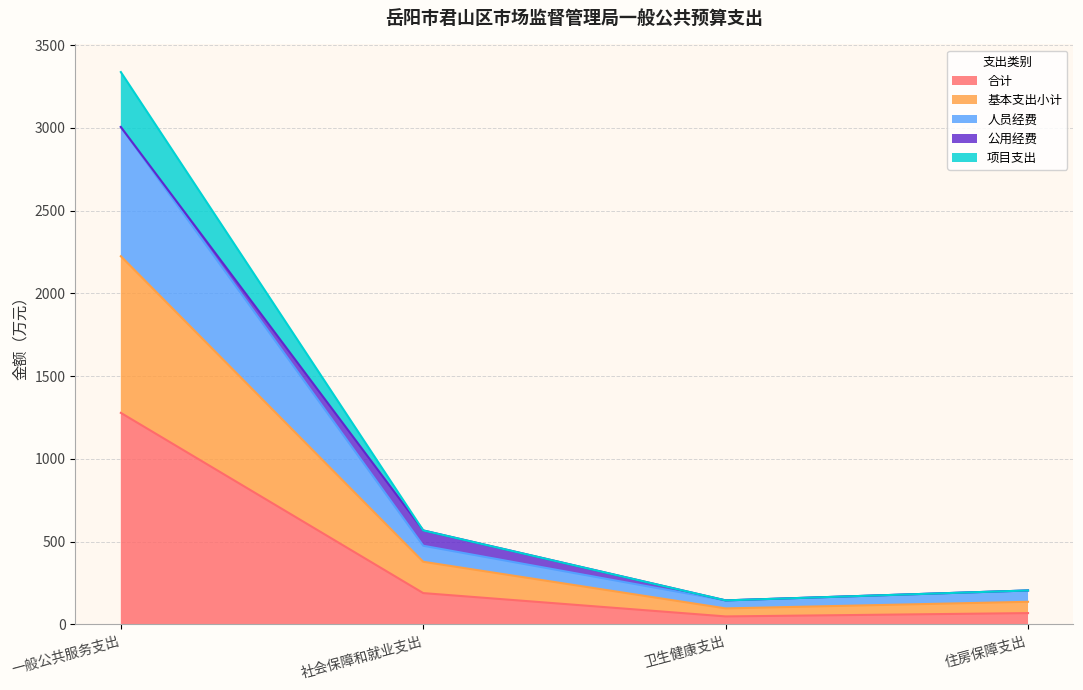

What is the approximate value of 合计 at 卫生健康支出?

48.4